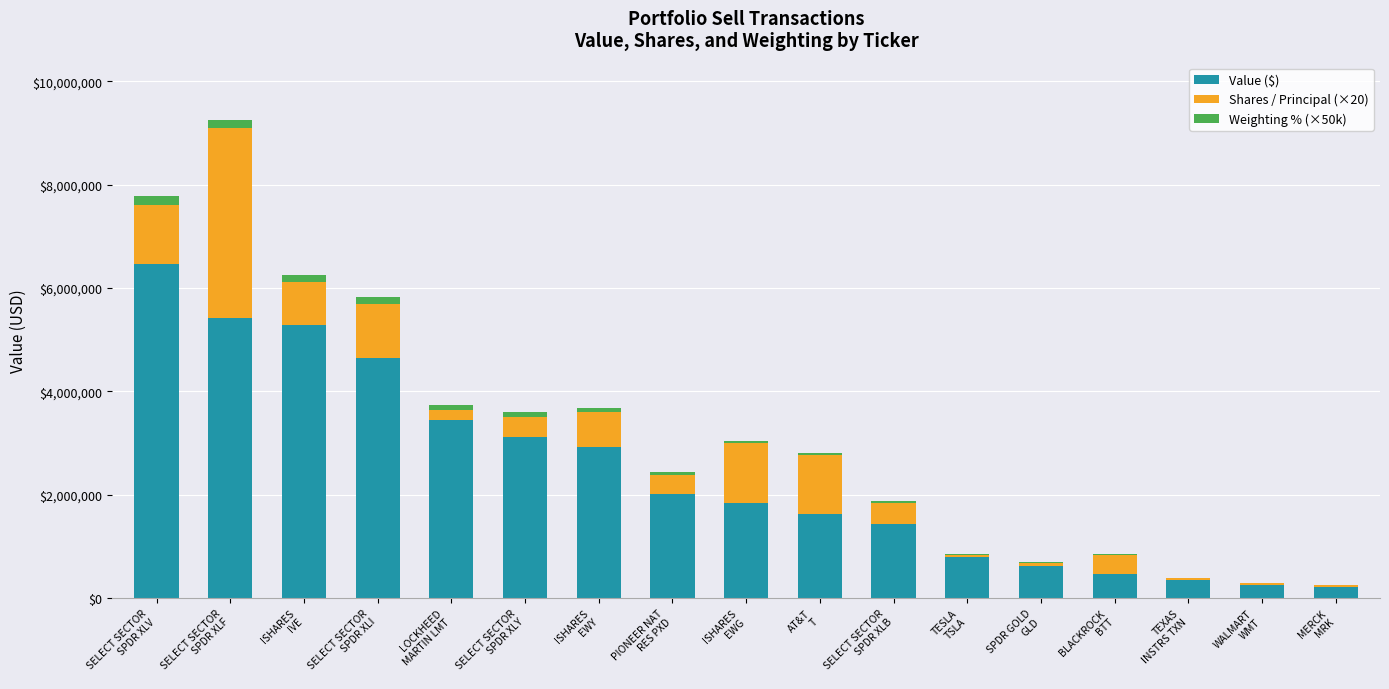

What is the highest value of the Value ($) series?

6460000